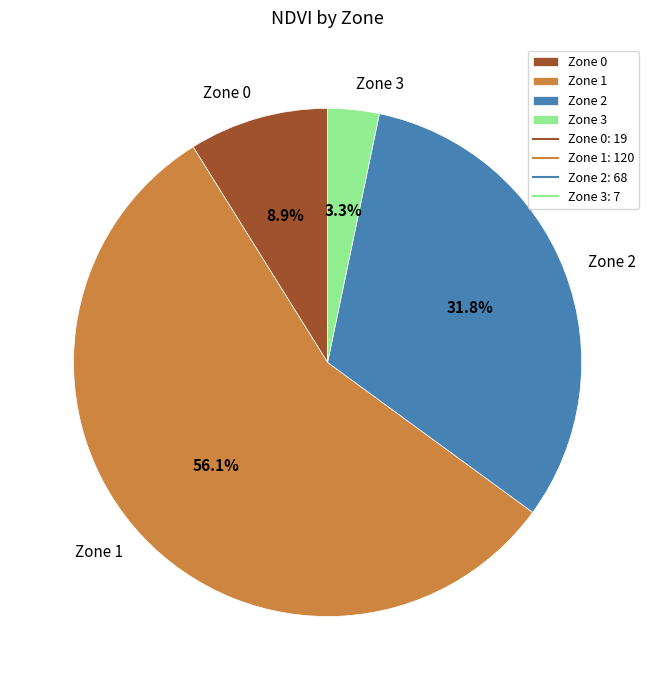

What percentage is the Zone 1 slice, to the nearest percent?

56%